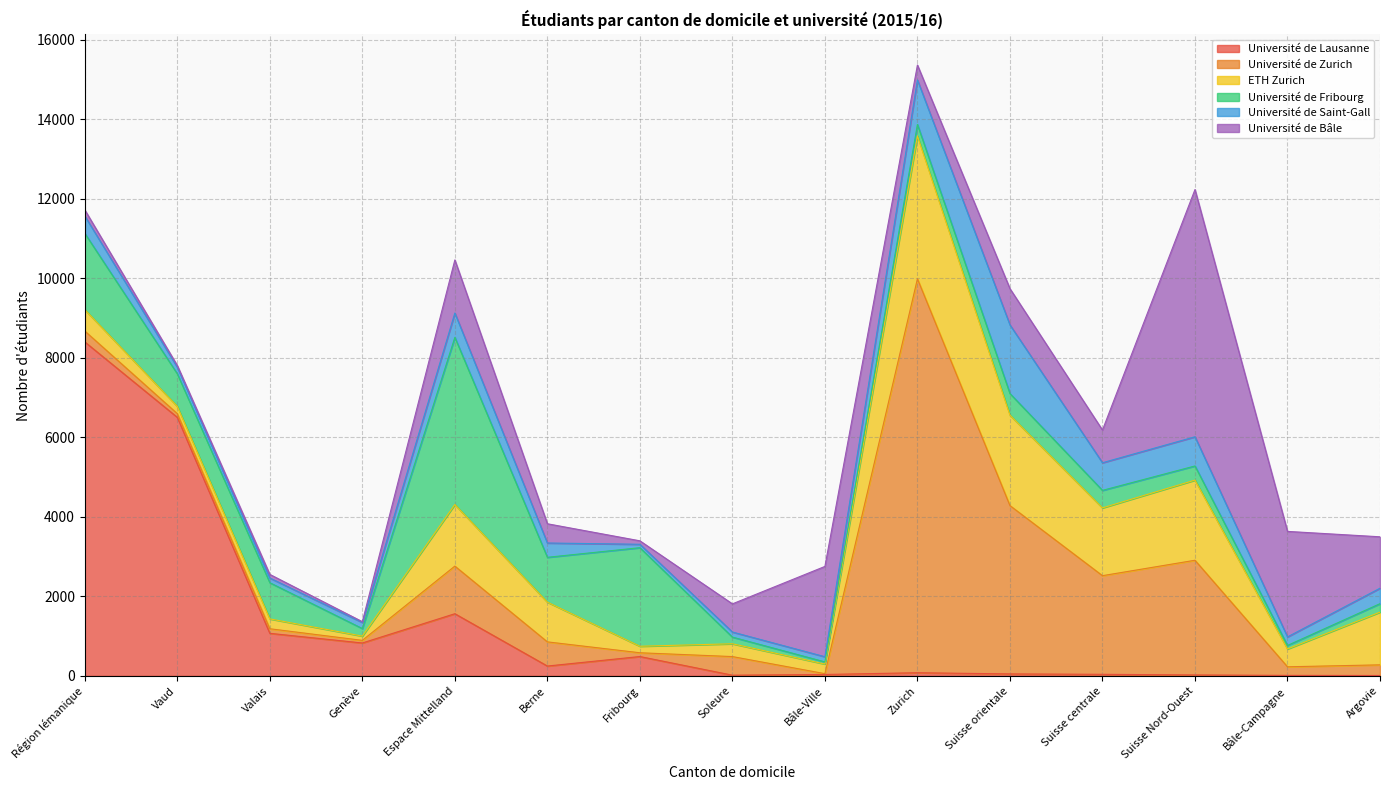

How many data points does each series have?

15